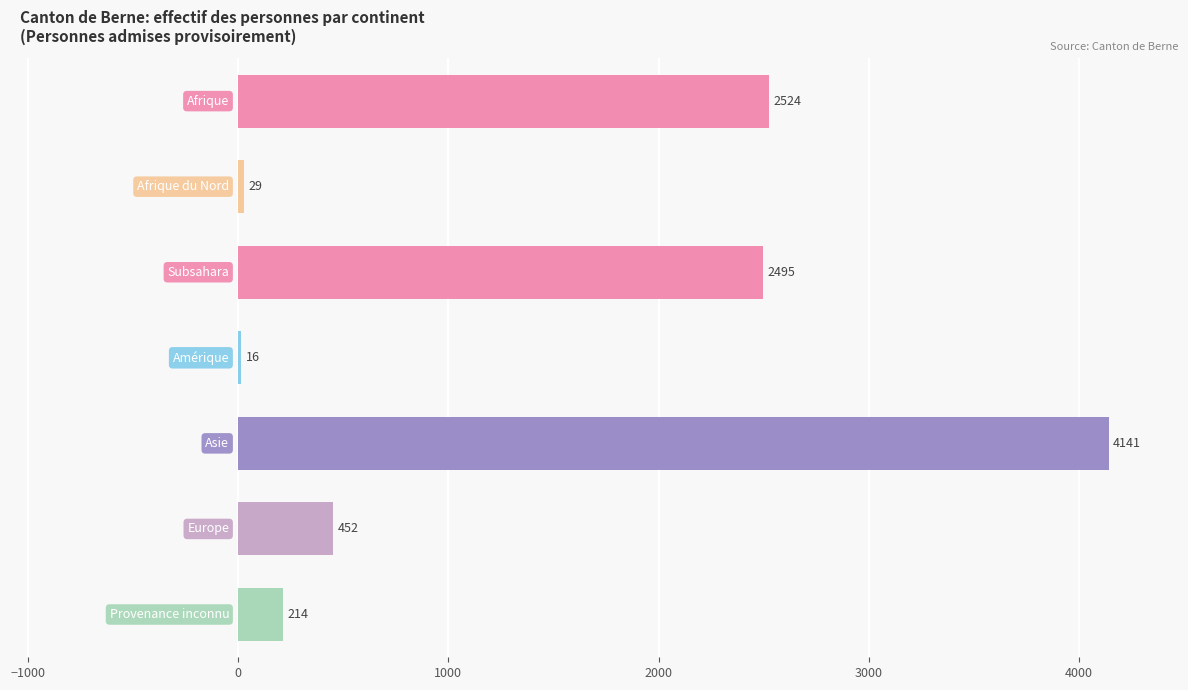

What is the maximum value shown in the chart?

4141